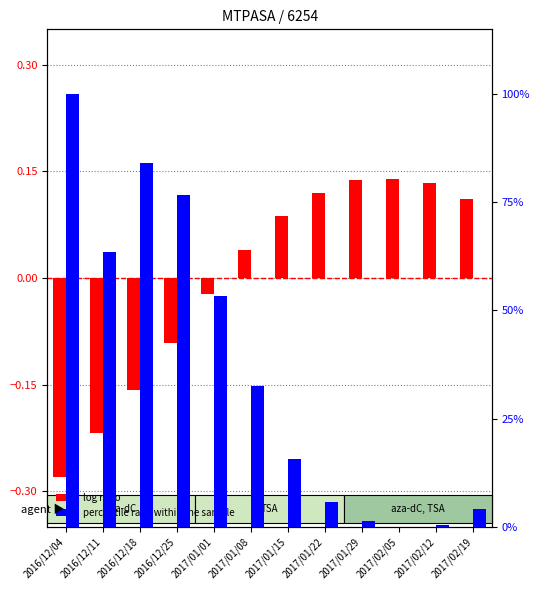

At which category is the sum across all series the highest?

2016/12/04